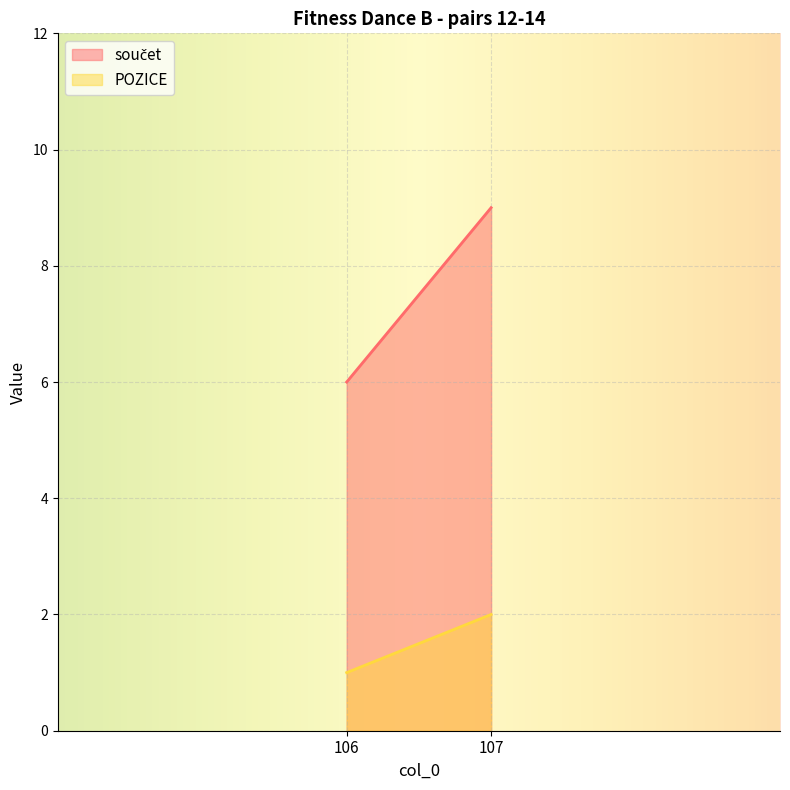

Which series has the widest spread of values?

součet